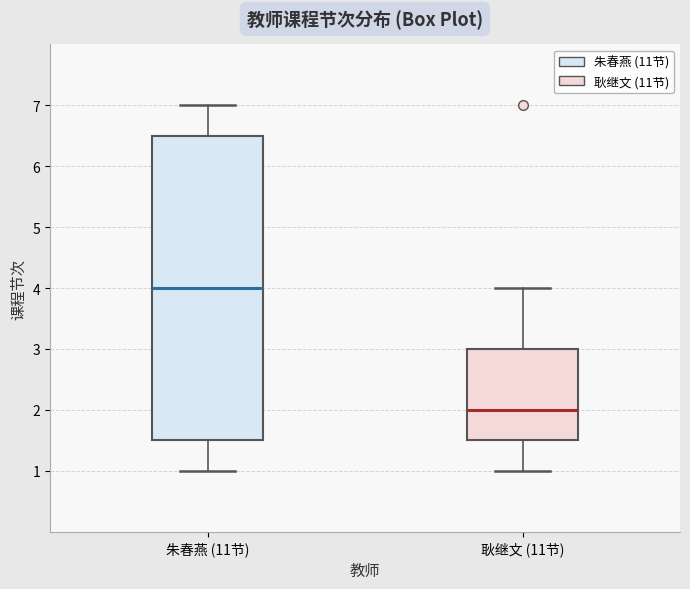

Where does the upper whisker of the box for 耿继文 (11节) end on the y-axis? The values are not printed on the chart, so give them approximately, as read against the axis.

4.0